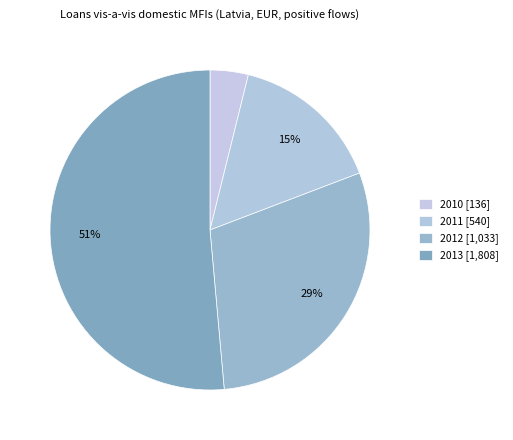

Count the number of slices in the pie.

4